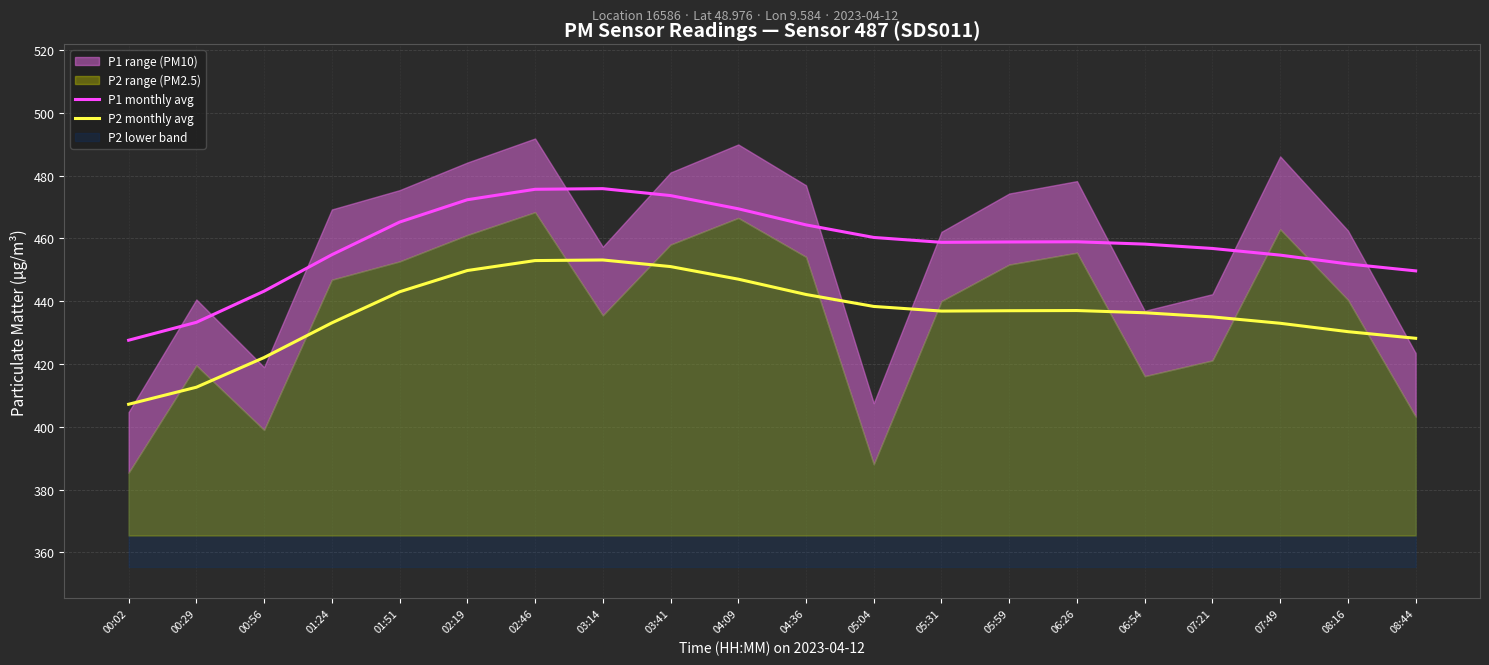

True or false: P1 monthly avg and P2 monthly avg intersect in this chart.

False